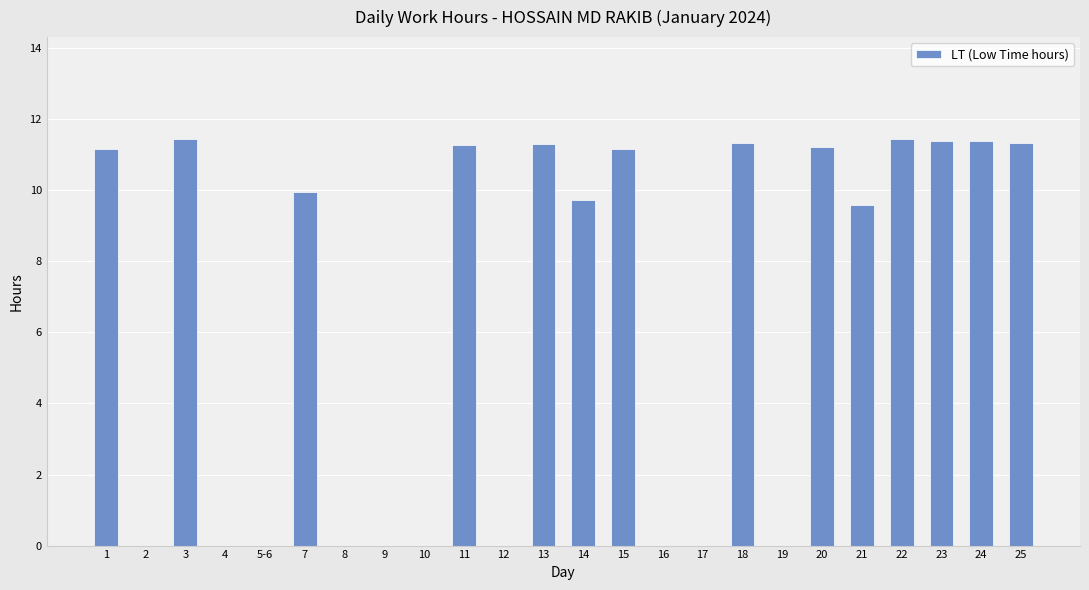

Is it true that the value at 25 is 11.3?

True